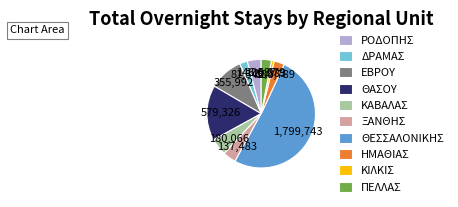

Which slice represents more than half of the pie?

ΘΕΣΣΑΛΟΝΙΚΗΣ